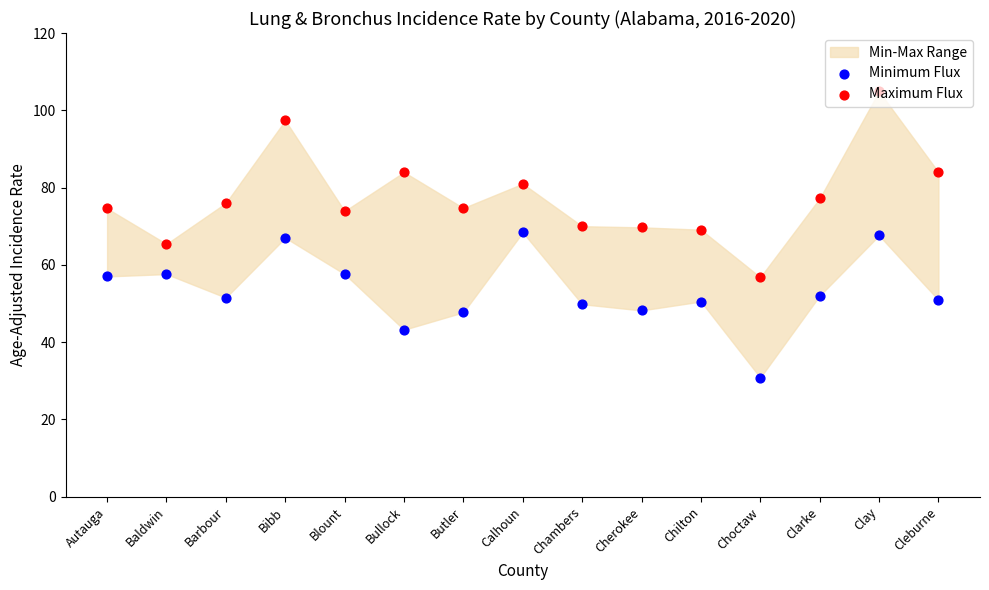

Which series has the largest total across all categories?

Maximum Flux